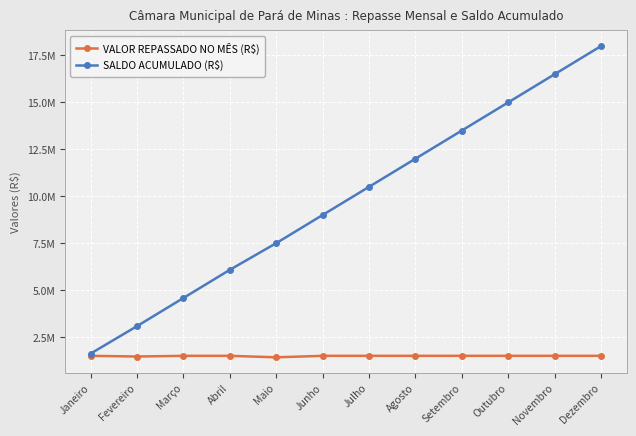

What is the minimum value shown in the chart?

1420851.4